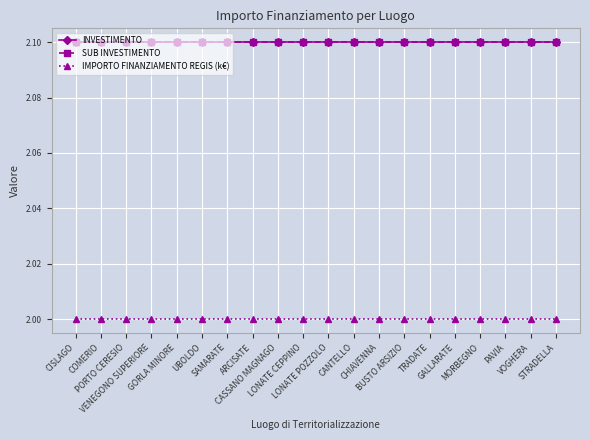

What position from the left is LONATE CEPPINO?

10